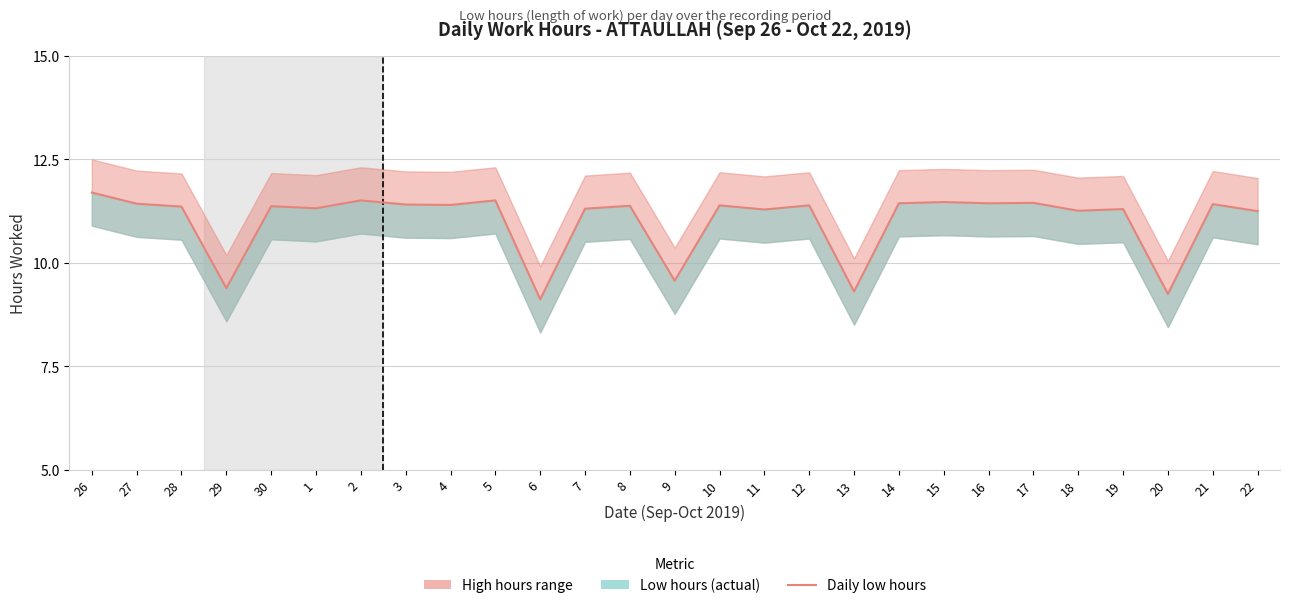

Is it true that the value at 17 is 11.4?

True